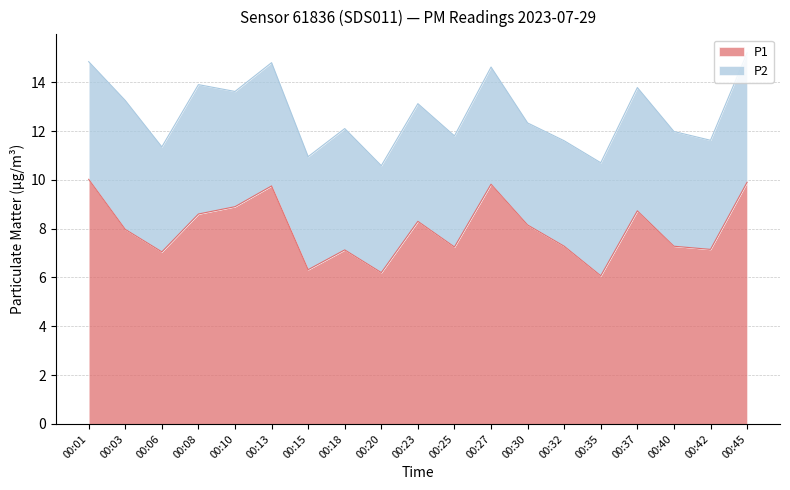

Between 00:23 and 00:01, which is larger?

00:01